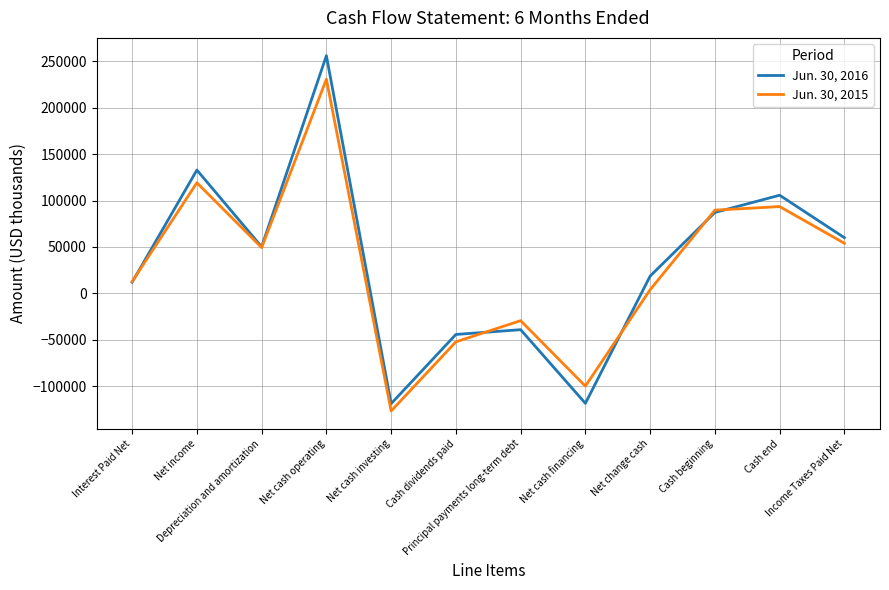

Which series has the largest range (max minus min)?

Jun. 30, 2016